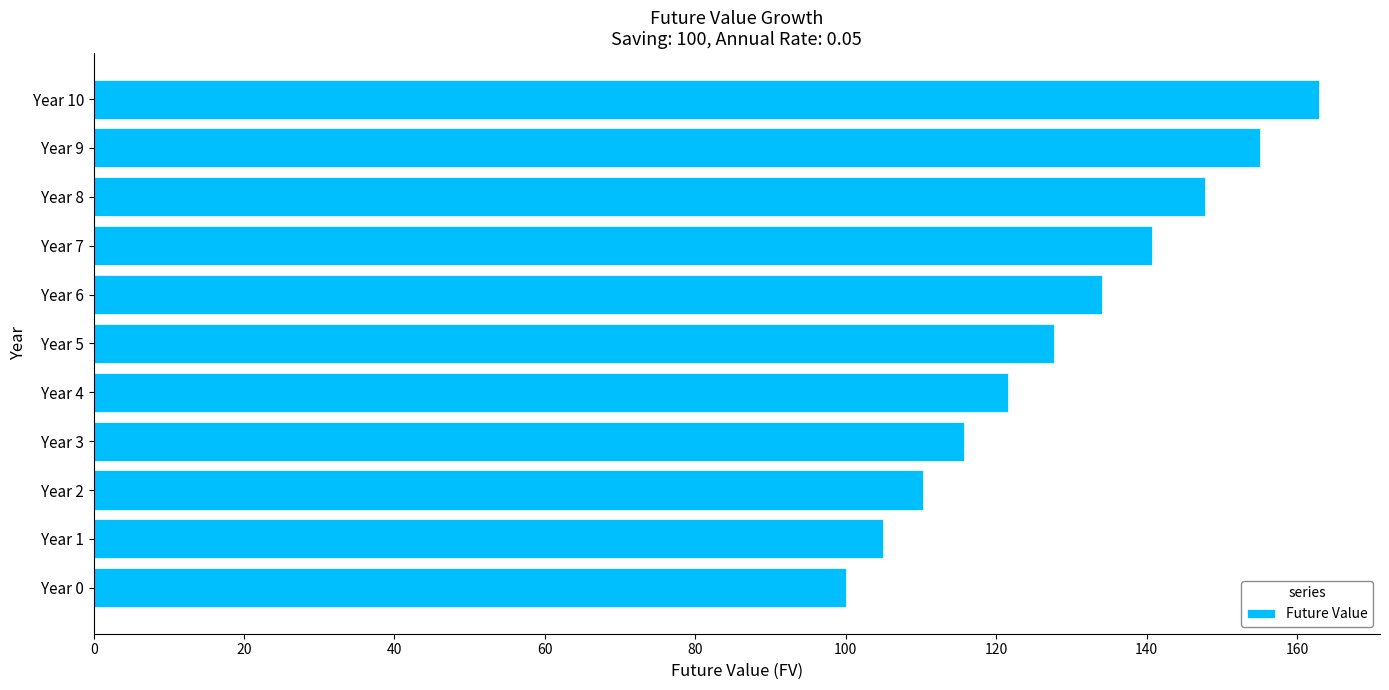

Read the value at Year 7.

140.7